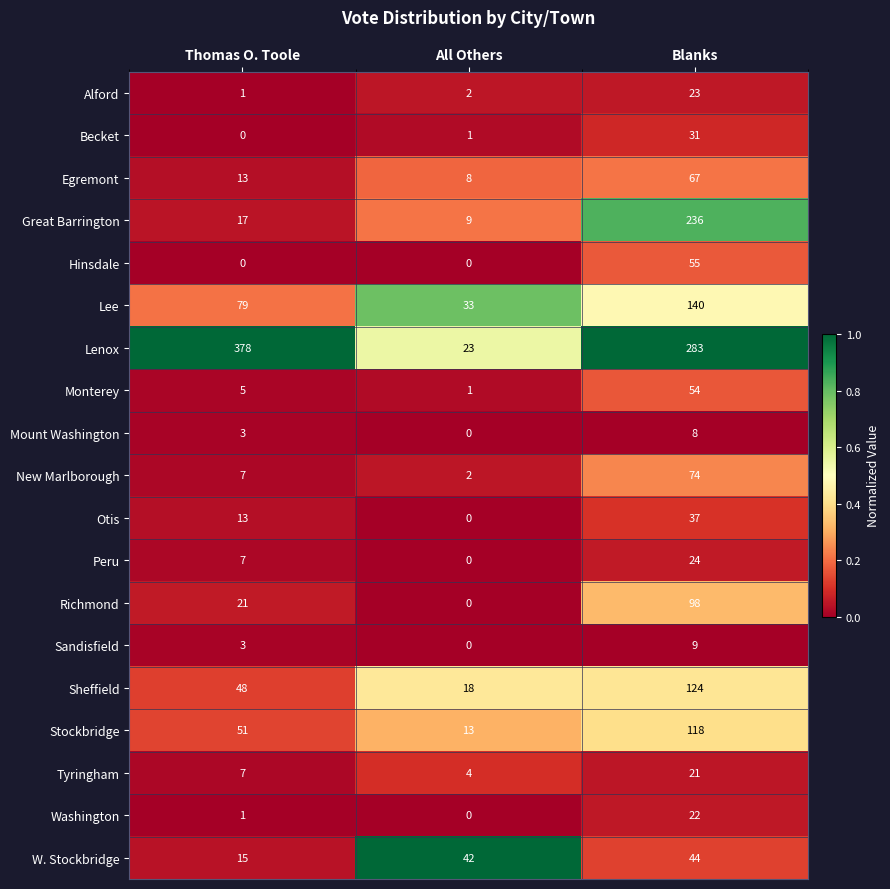

Is it true that Sheffield equals 6 at All Others?

False